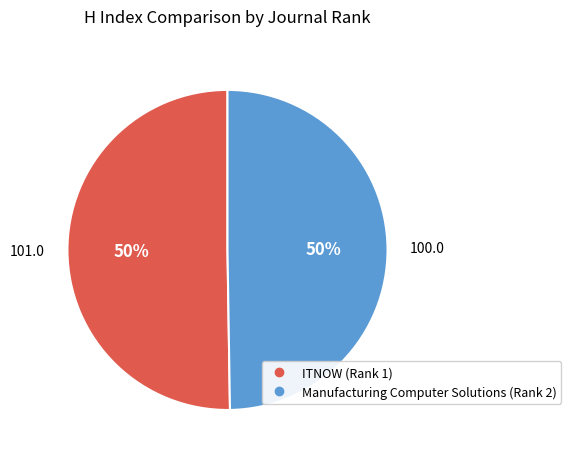

What percentage is the ITNOW (Rank 1) slice, to the nearest percent?

50%